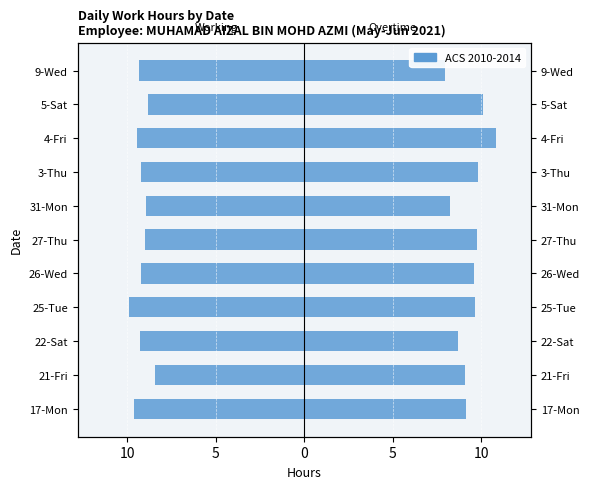

Where does the data first go above -9?

10